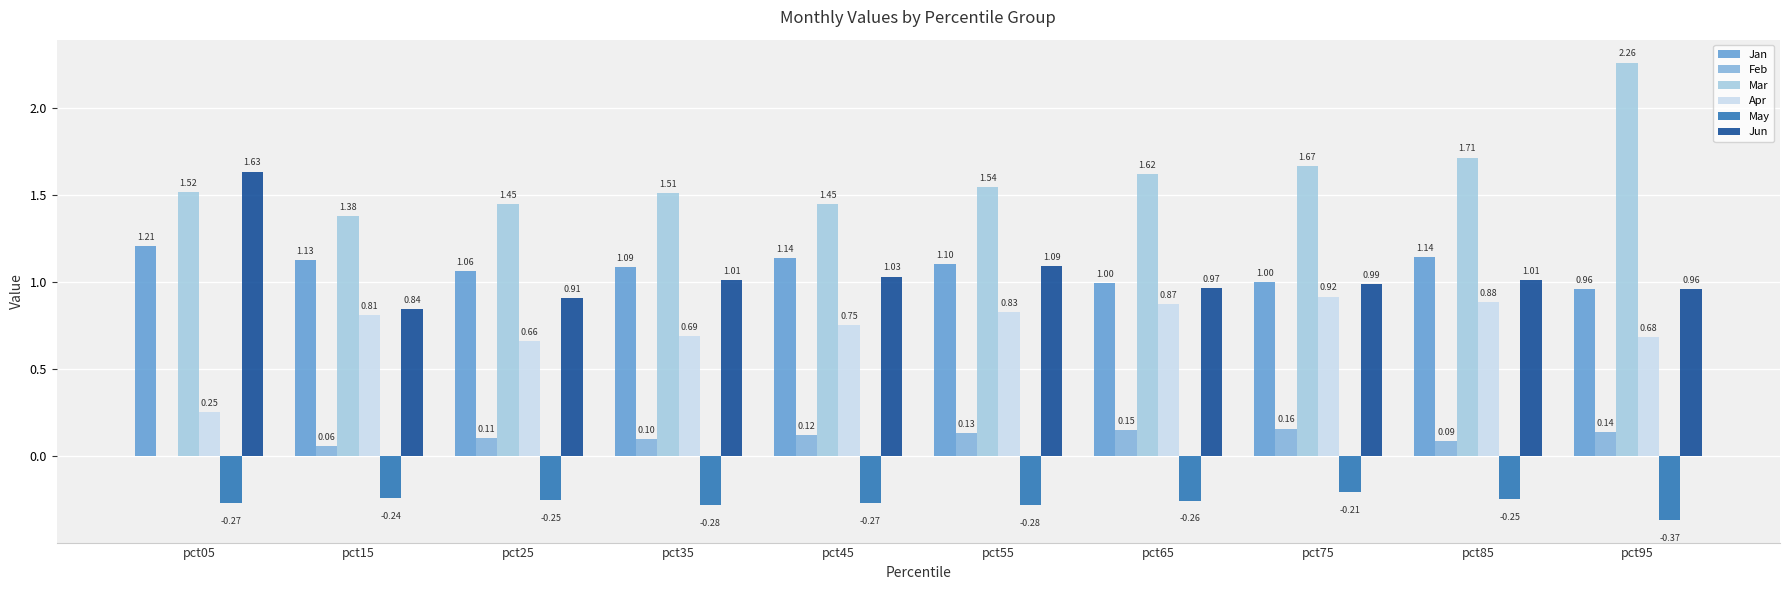

What is the sum of all Jun values?

10.4